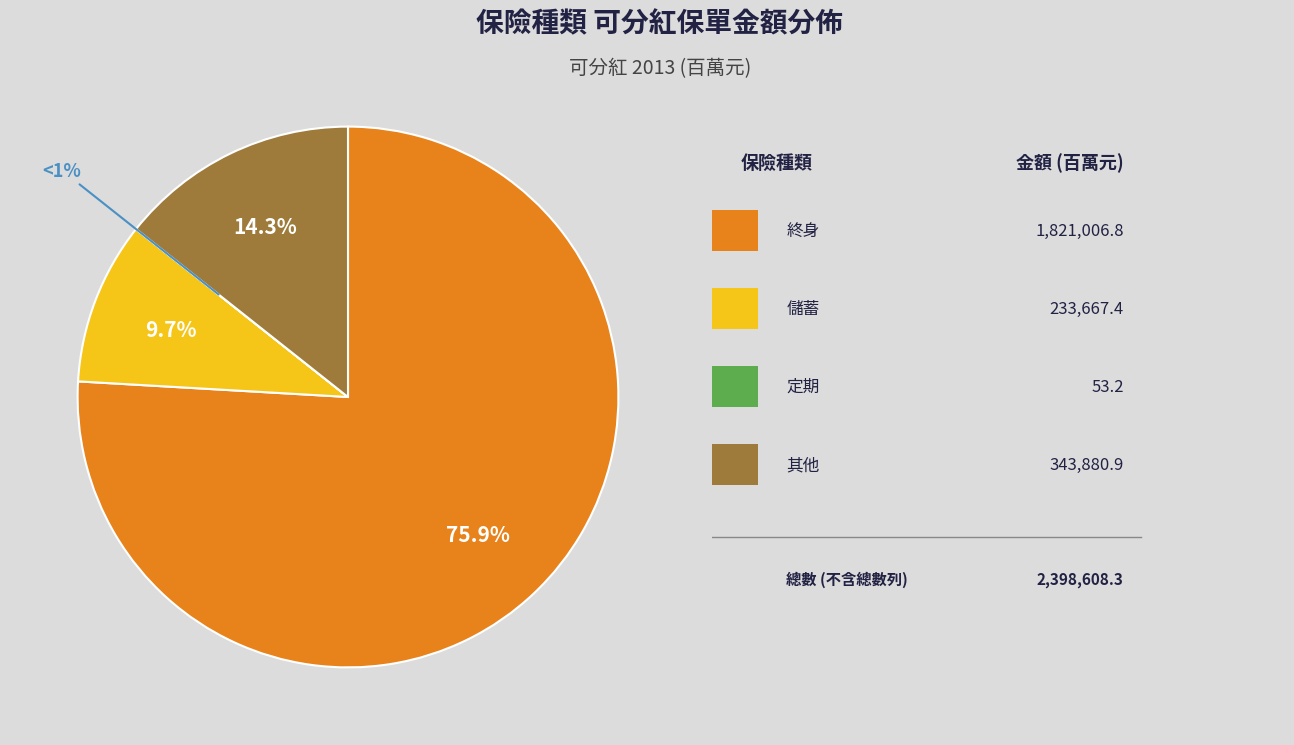

To the nearest percent, what portion does 終身 represent?

76%